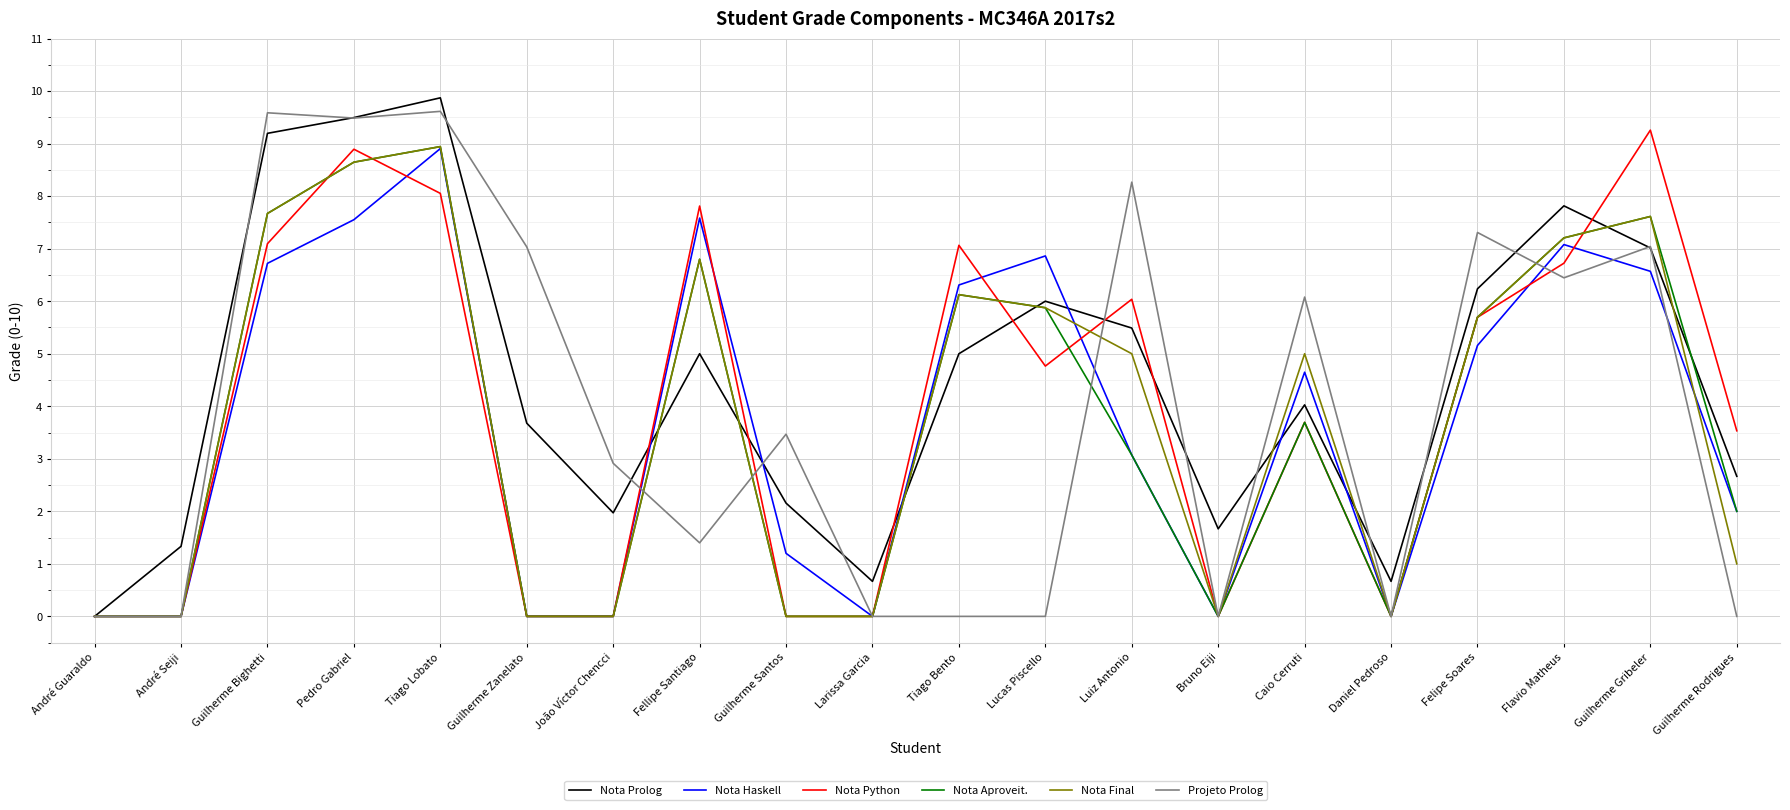

What is the total value across all series at Guilherme Santos?

6.8